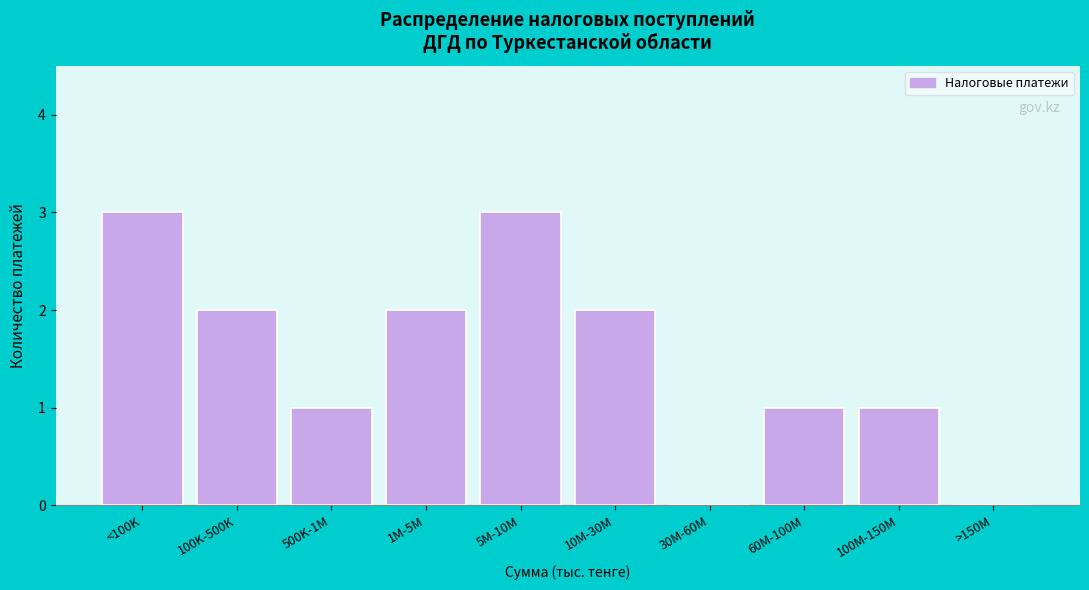

Reading left to right, transcribe all the data shown in this chart.

<100K=3	100K-500K=2	500K-1M=1	1M-5M=2	5M-10M=3	10M-30M=2	30M-60M=0	60M-100M=1	100M-150M=1	>150M=0